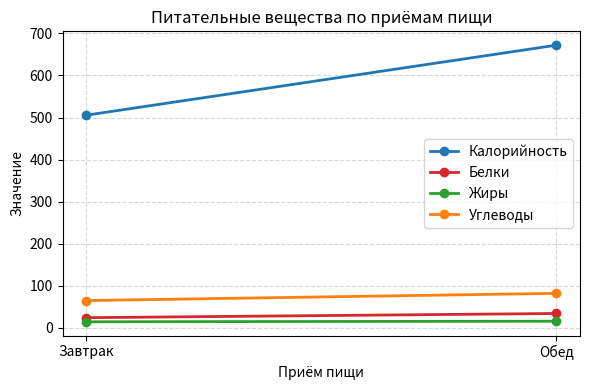

What are all the series names shown in the legend?

Калорийность, Белки, Жиры, Углеводы